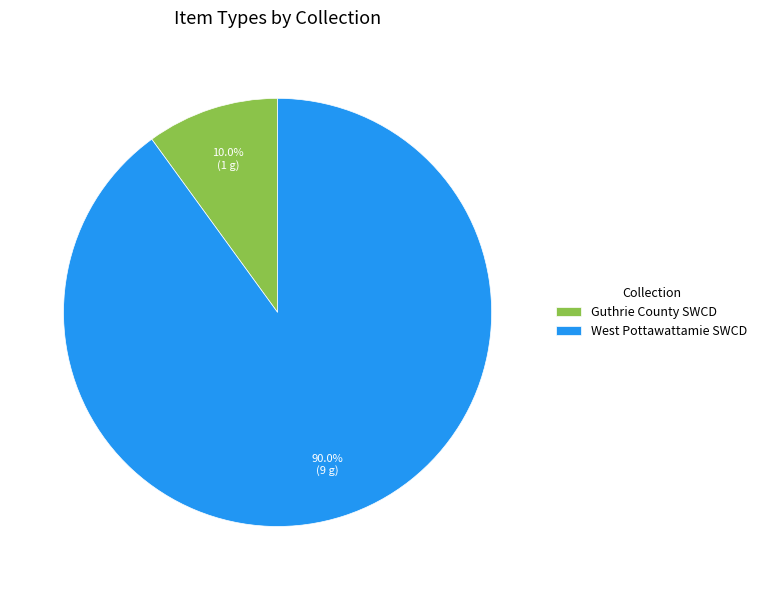

Which has a higher value, Guthrie County SWCD or West Pottawattamie SWCD?

West Pottawattamie SWCD